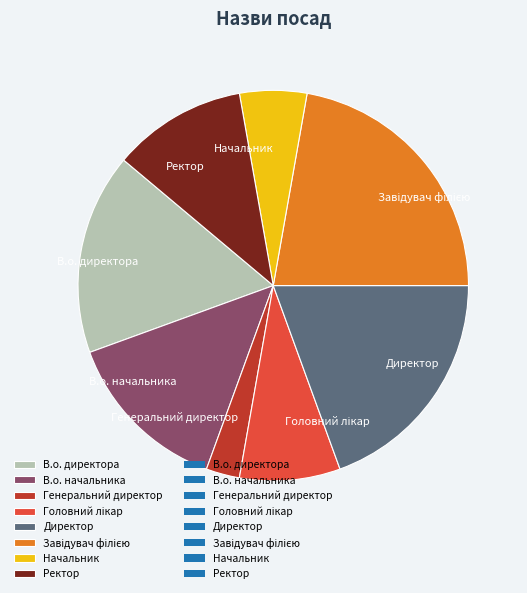

Do Директор and Генеральний директор together represent more than half of the pie?

No